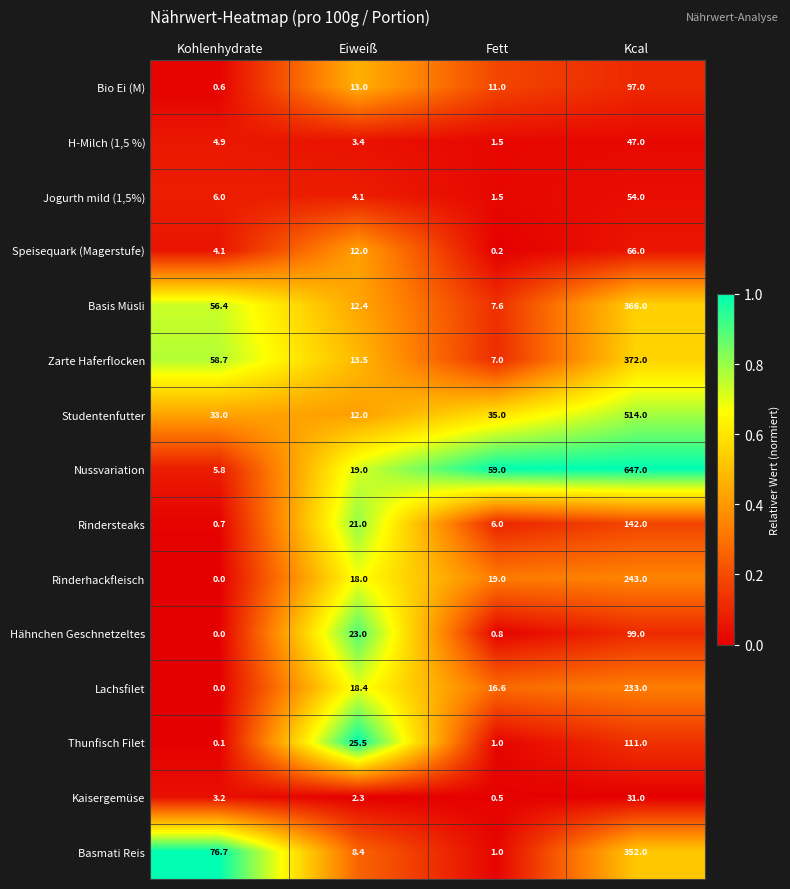

What is the spread (max minus min) of values at Fett?

58.8